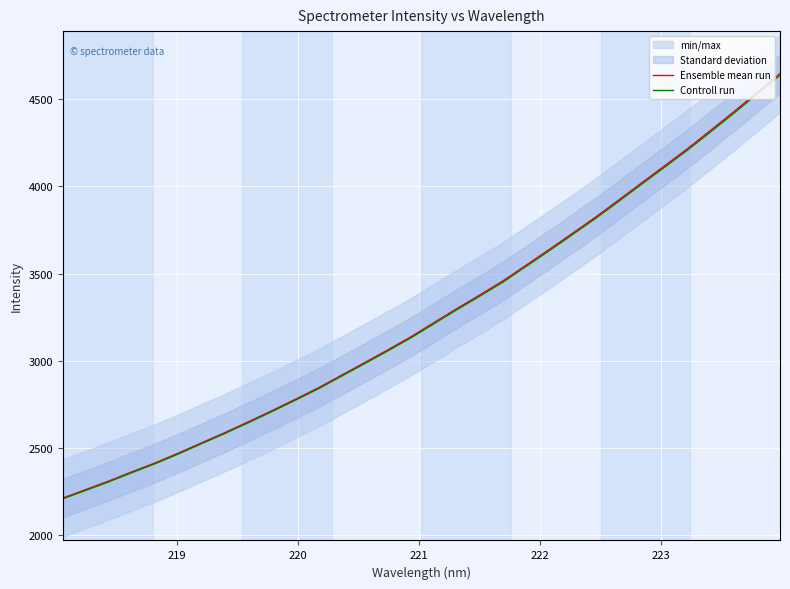

List the series in order of their overall mean, highest first.

Ensemble mean run, Controll run